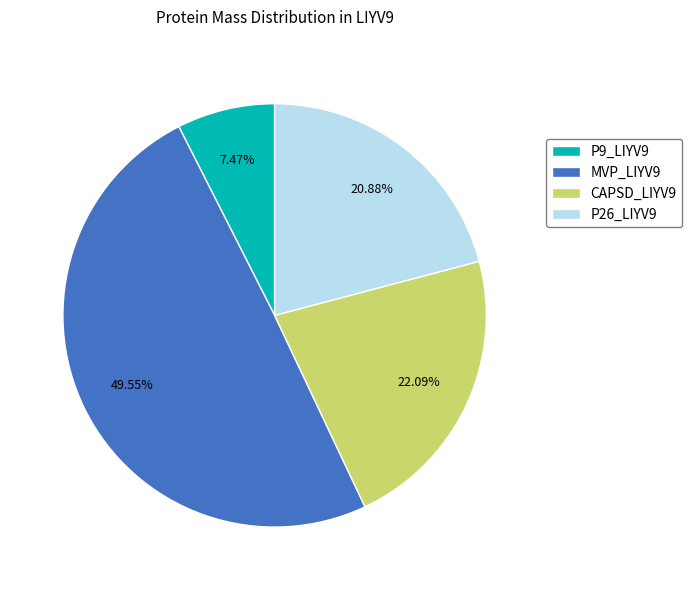

What percentage do P9_LIYV9 and CAPSD_LIYV9 together represent?

29.6%